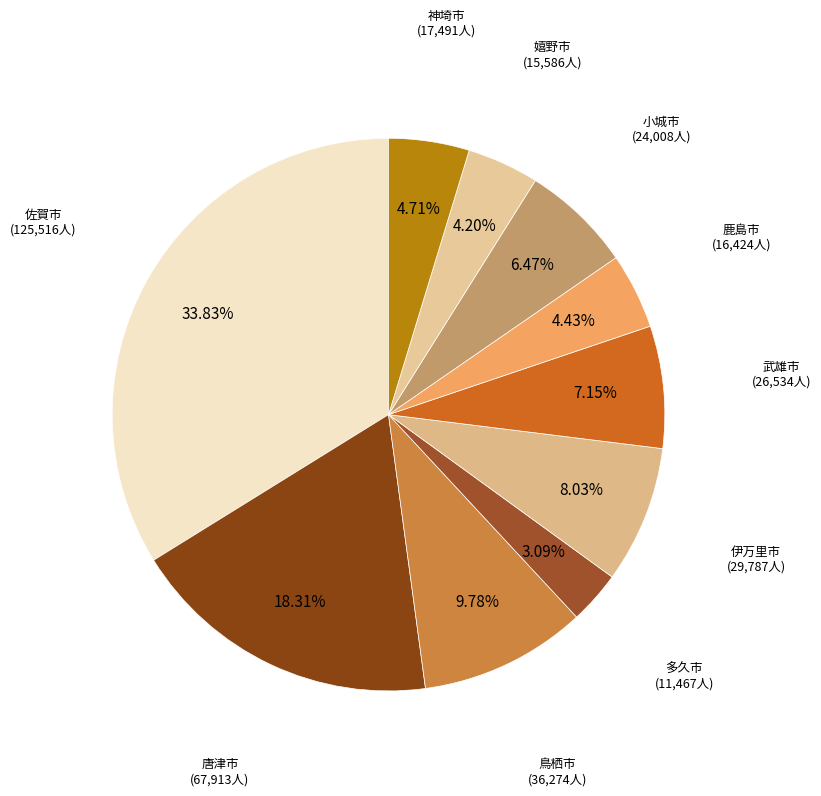

Is it true that 伊万里市 is 8% of the pie?

True